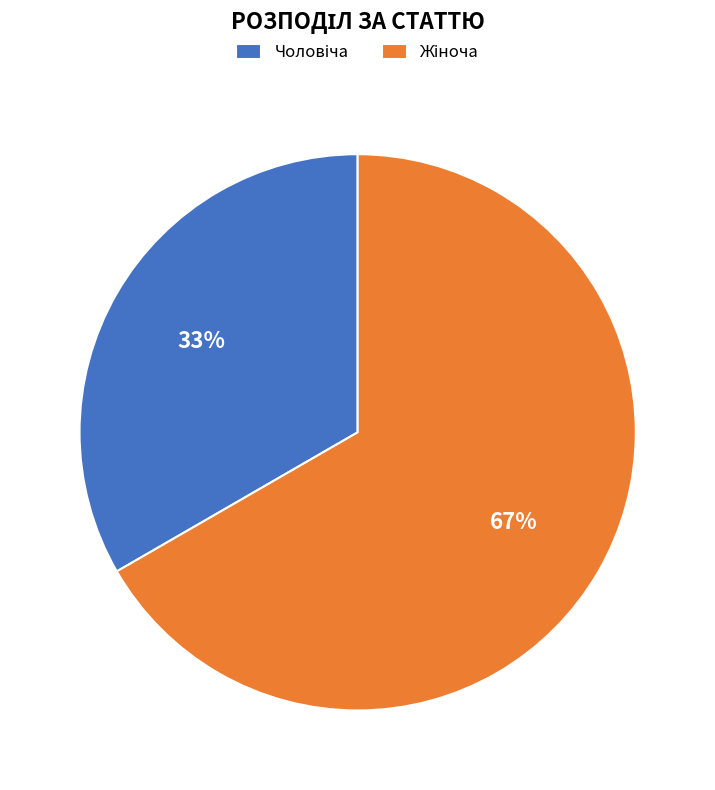

How many slices are in this pie chart?

2